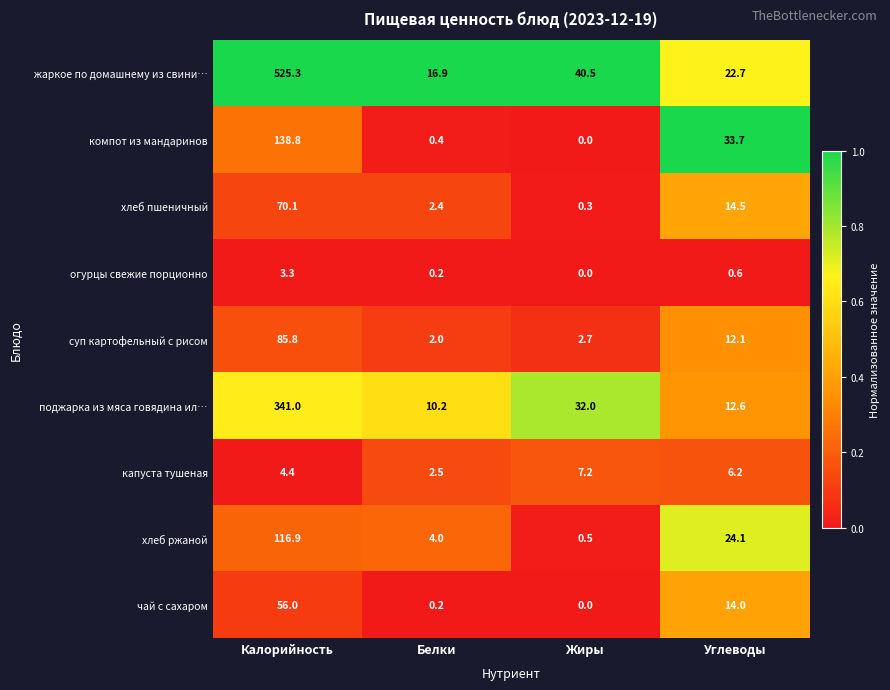

What is the sum of the суп картофельный с рисом values at Жиры and Калорийность?

88.5